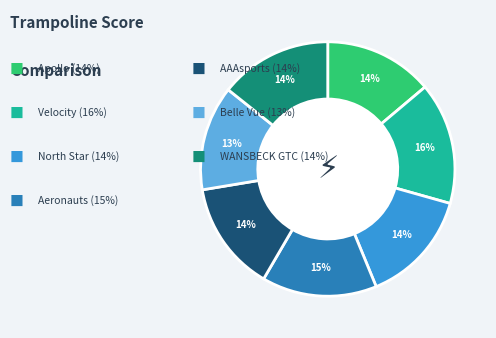

To the nearest percent, what is the average slice percentage?

14%